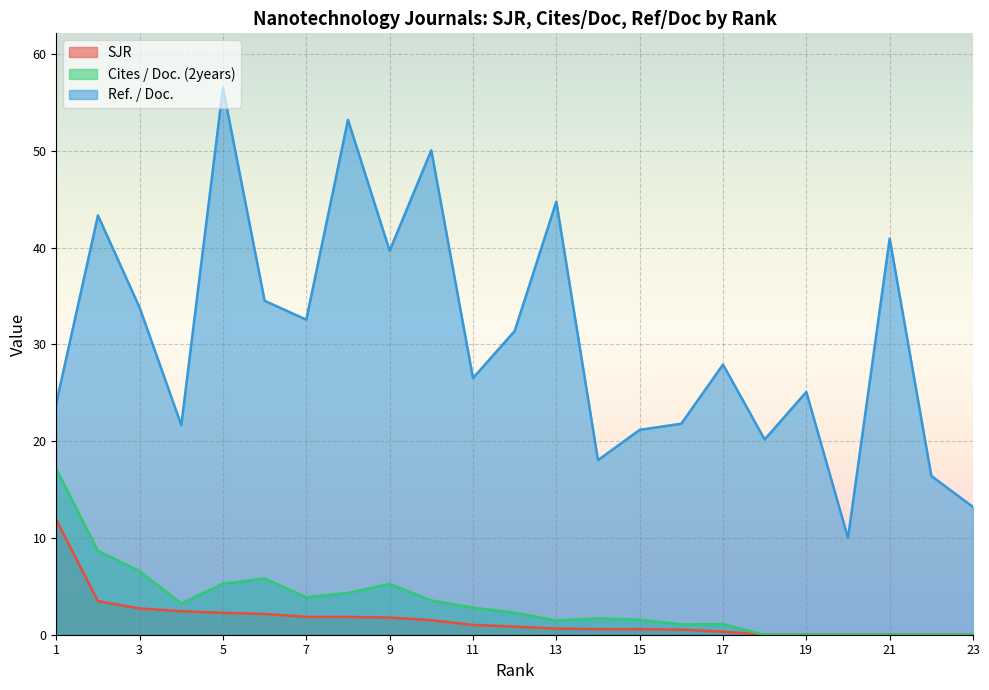

Reading left to right, what are all the values shown in this chart?

SJR: 23=0.0	22=0.0	21=0.0	20=0.0	19=0.0	18=0.0	17=0.3	16=0.5	15=0.6	14=0.6	13=0.6	12=0.8	11=1.0	10=1.5	9=1.8	8=1.8	7=1.8	6=2.1	5=2.3	4=2.4	3=2.7	2=3.5	1=11.9
Cites / Doc. (2years): 23=0.0	22=0.0	21=0.0	20=0.0	19=0.0	18=0.0	17=1.1	16=1.1	15=1.6	14=1.7	13=1.5	12=2.3	11=2.8	10=3.5	9=5.2	8=4.3	7=3.9	6=5.8	5=5.3	4=3.2	3=6.6	2=8.7	1=17.1
Ref. / Doc.: 23=13.2	22=16.4	21=40.9	20=10.0	19=25.1	18=20.2	17=27.9	16=21.8	15=21.2	14=18.0	13=44.8	12=31.4	11=26.5	10=50.1	9=39.7	8=53.2	7=32.6	6=34.5	5=56.5	4=21.7	3=33.8	2=43.3	1=23.9